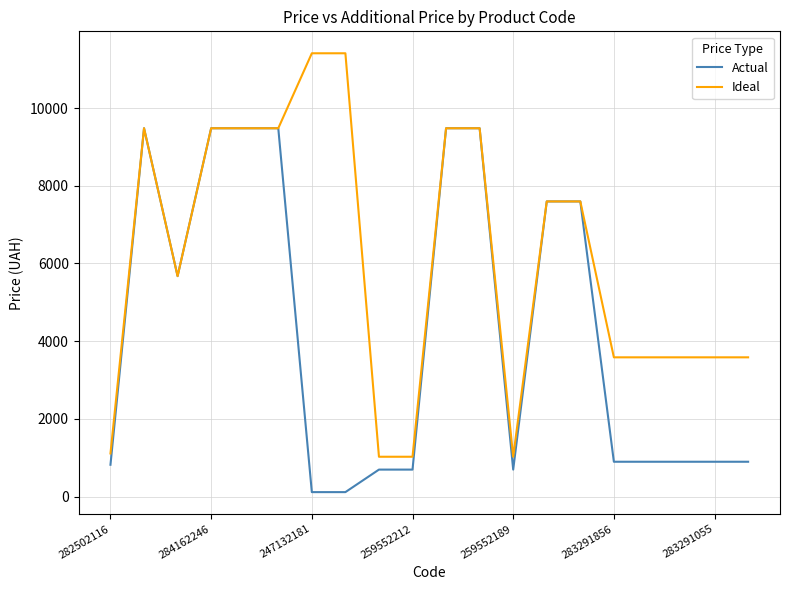

Reading left to right, extract all data points from this chart.

Actual: 818.5	9480.1	5673.8	9480.1	9480.1	9480.1	114.1	114.1	693.7	693.7	9480.1	9480.1	693.7	7596.5	7596.5	895.9	895.9	895.9	895.9	895.9
Ideal: 1109.2	9480.1	5673.8	9480.1	9480.1	9480.1	11410.0	11410.0	1024.6	1024.6	9480.1	9480.1	1024.6	7596.5	7596.5	3583.6	3583.6	3583.6	3583.6	3583.6